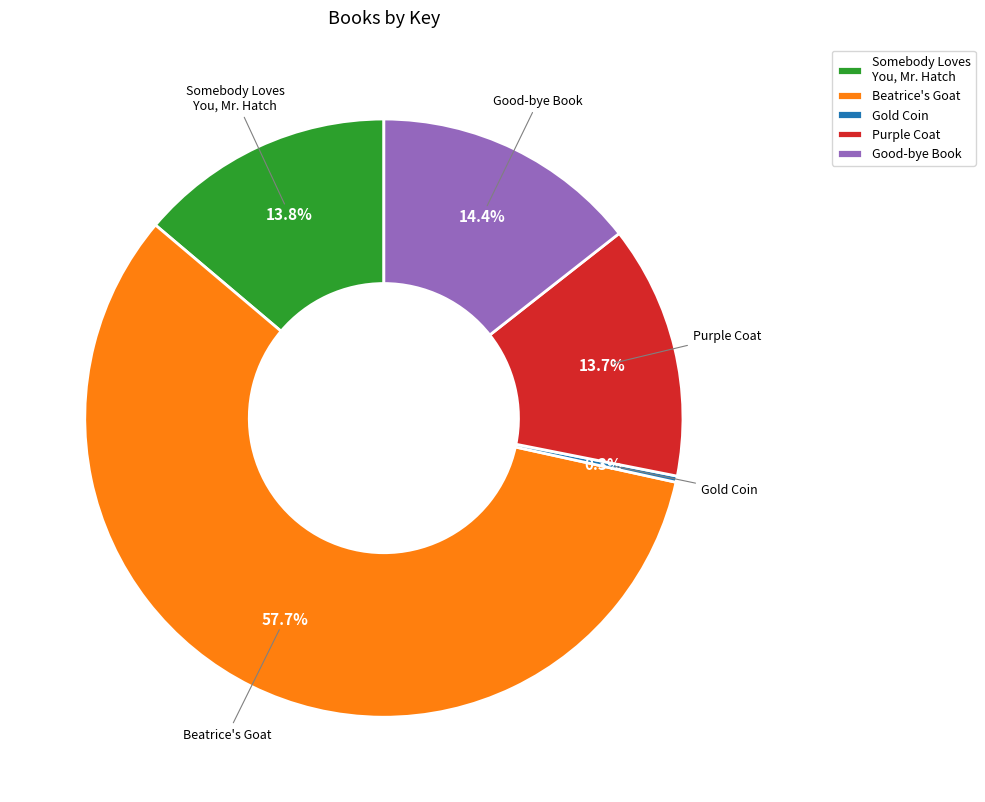

Which slice represents more than half of the pie?

Beatrice's Goat